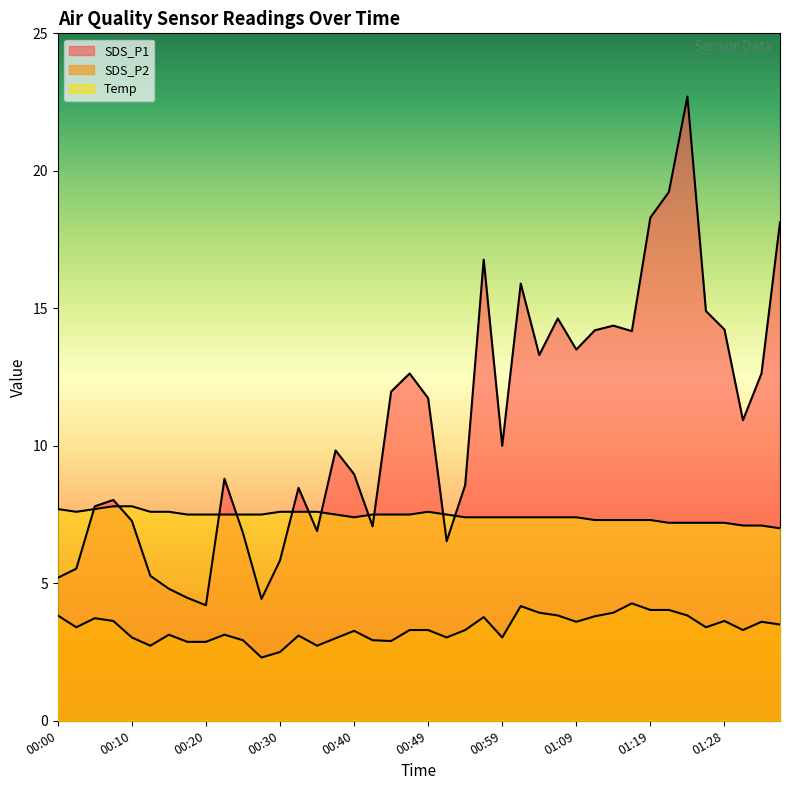

Where do SDS_P1 and Temp first cross each other?

00:03 and 00:05